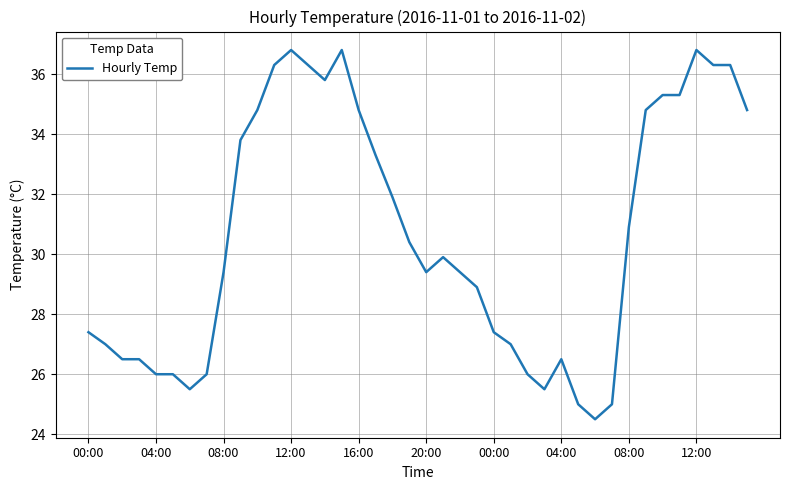

What is the maximum value shown in the chart?

36.8